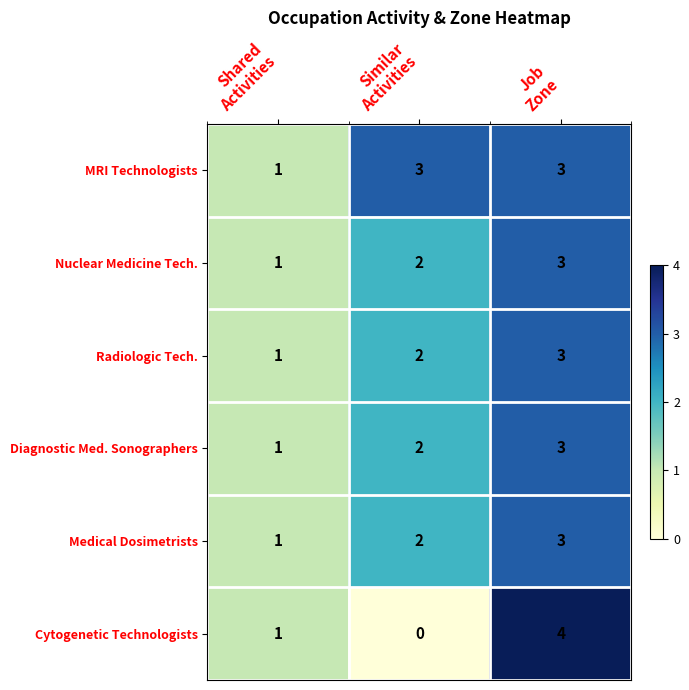

Reading left to right, extract all data points from this chart.

MRI Technologists: 1	3	3
Nuclear Medicine Tech.: 1	2	3
Radiologic Tech.: 1	2	3
Diagnostic Med. Sonographers: 1	2	3
Medical Dosimetrists: 1	2	3
Cytogenetic Technologists: 1	0	4